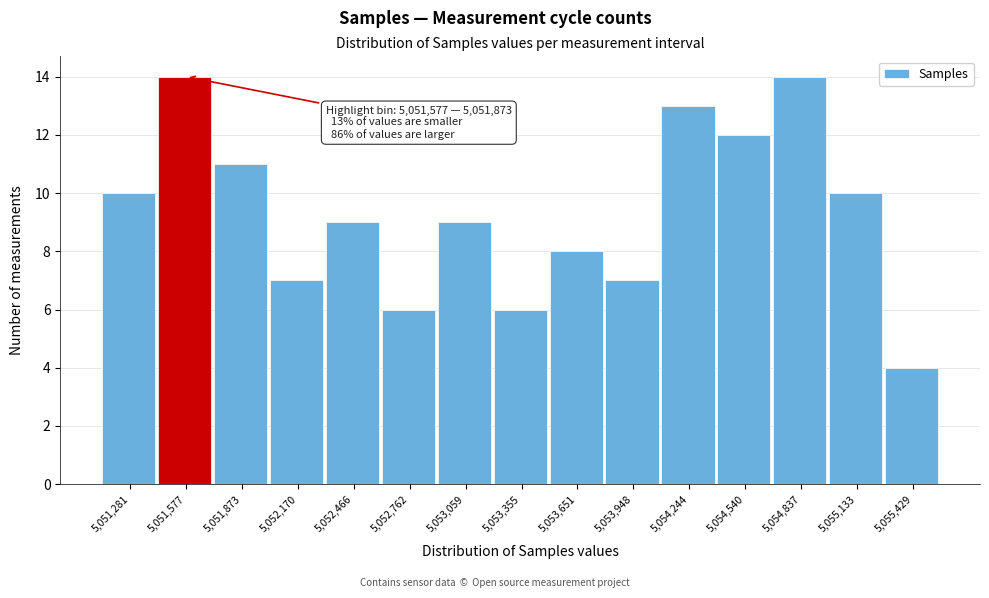

Reading left to right, transcribe all the data shown in this chart.

5,051,281=10	5,051,577=14	5,051,873=11	5,052,170=7	5,052,466=9	5,052,762=6	5,053,059=9	5,053,355=6	5,053,651=8	5,053,948=7	5,054,244=13	5,054,540=12	5,054,837=14	5,055,133=10	5,055,429=4